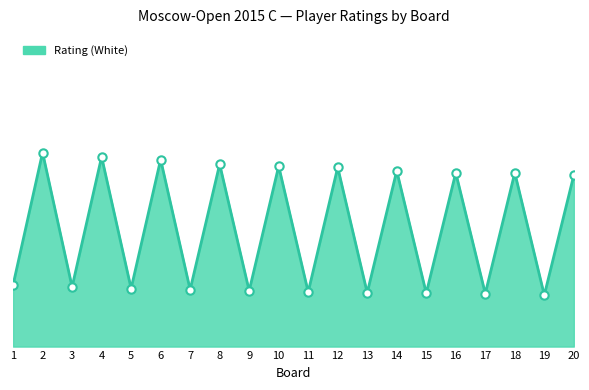

At which label is the value closest to 2115?

20